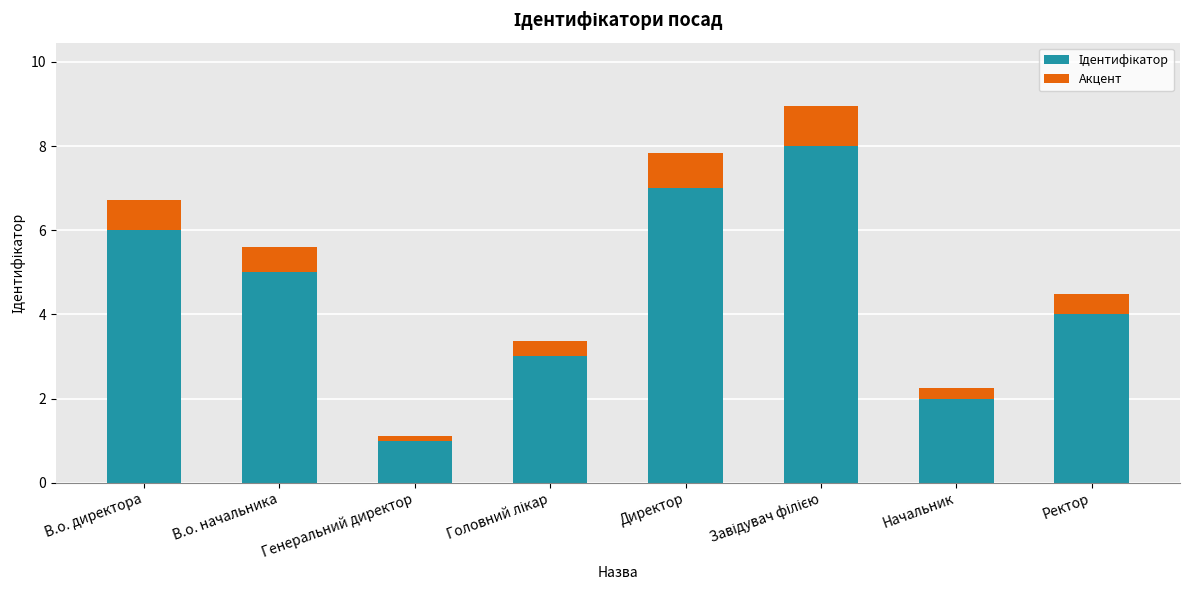

What is the total value across all series at Ректор?

4.5